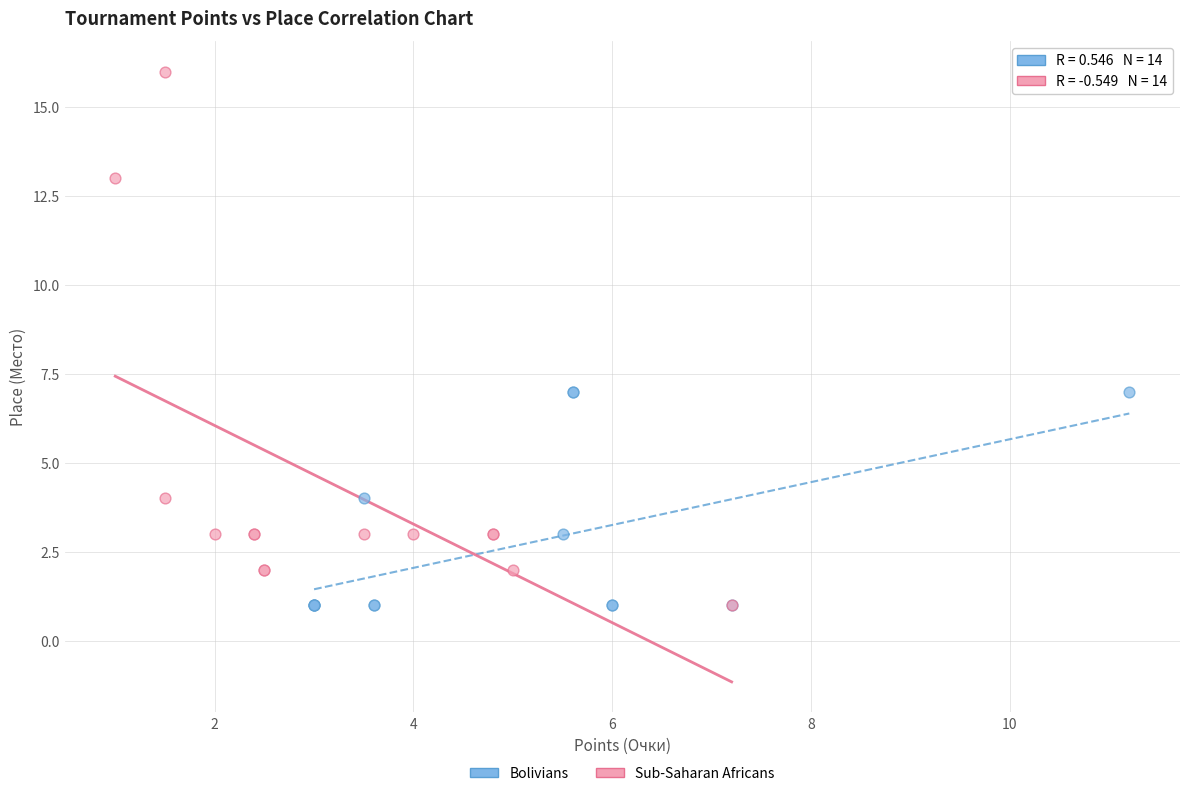

Which series has the widest spread of Y values?

Sub-Saharan Africans